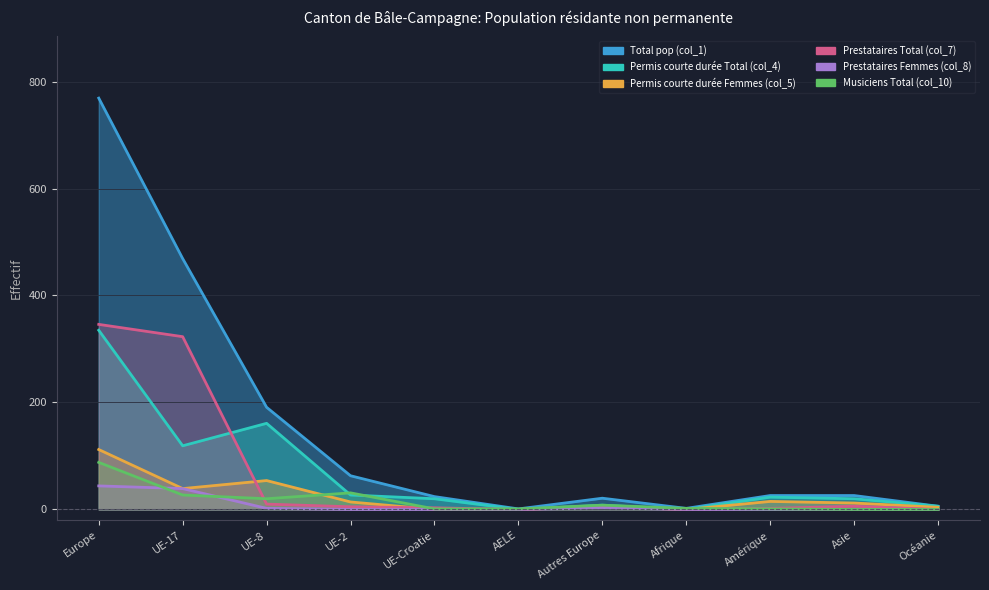

What is the difference between the highest and lowest values at UE-2?

63